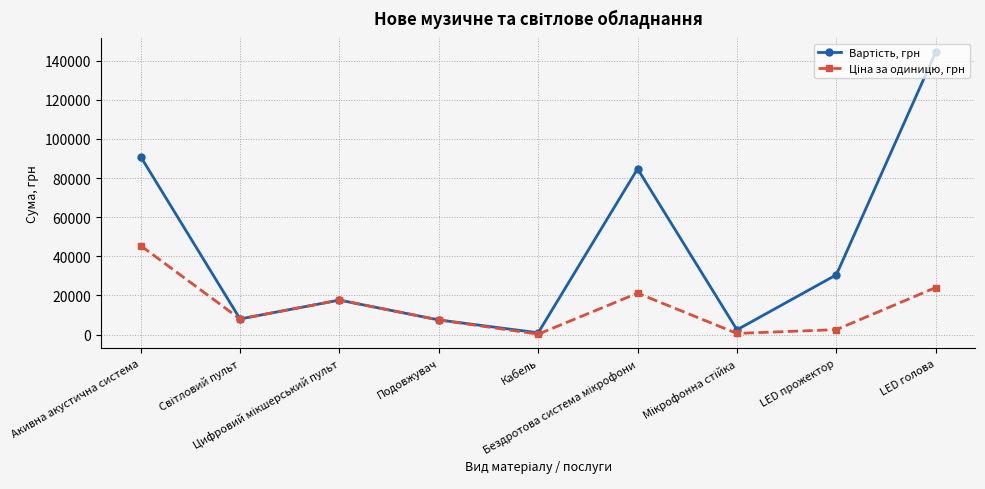

What is the spread (max minus min) of values at LED голова?

120275